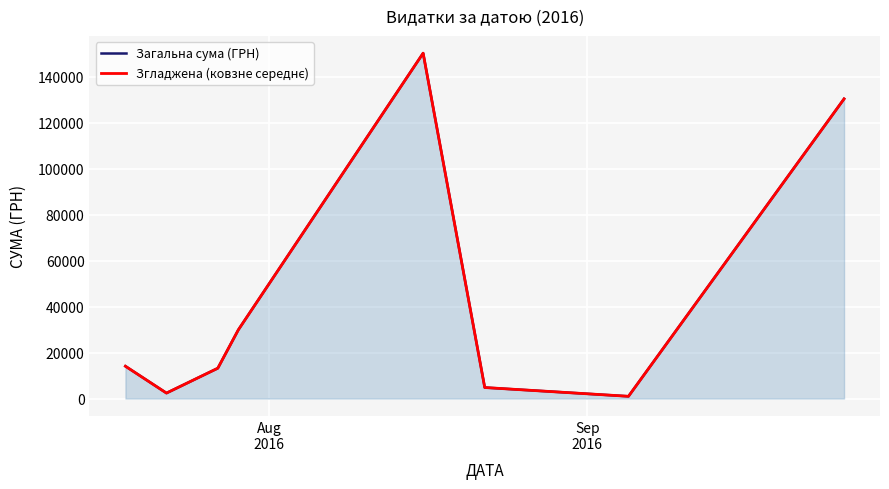

In Згладжена (ковзне середнє), how many points are higher than both neighbors (excluding endpoints)?

1